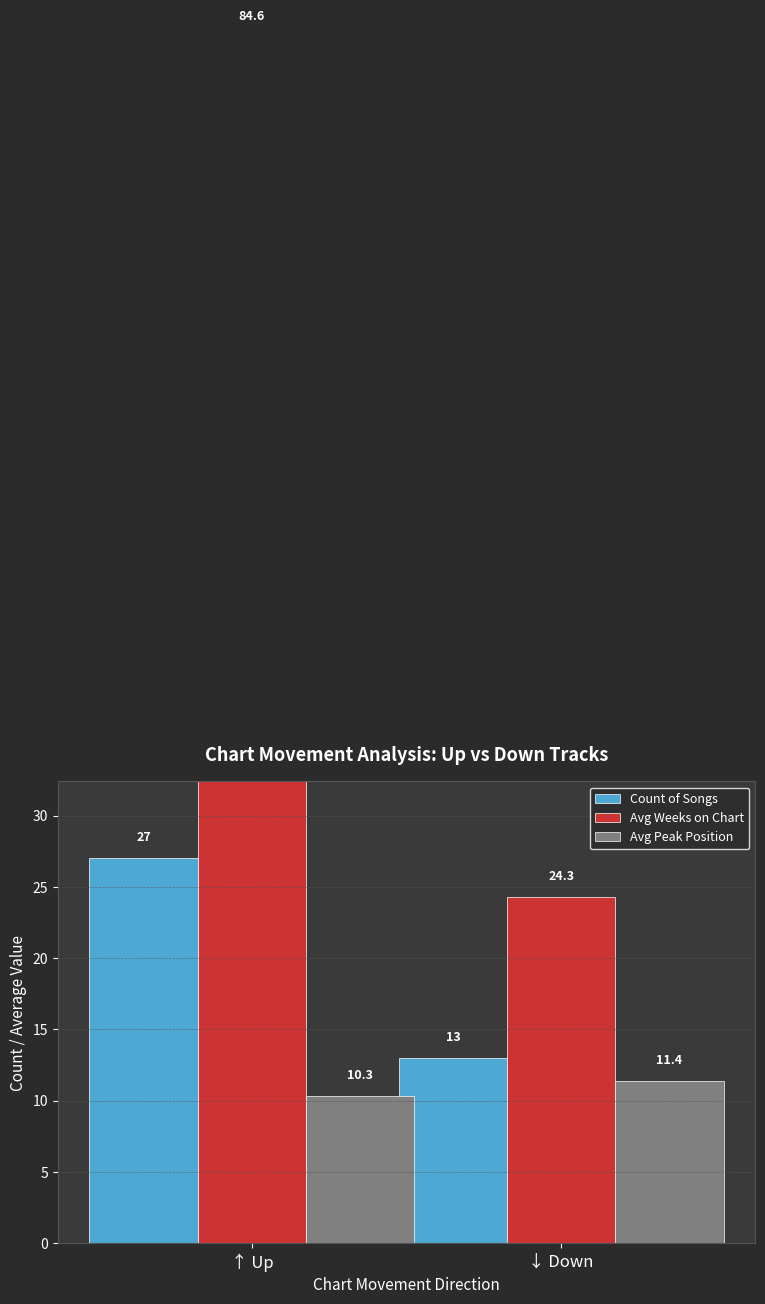

Which series changed the most between ↑ Up and ↓ Down?

Avg Weeks on Chart